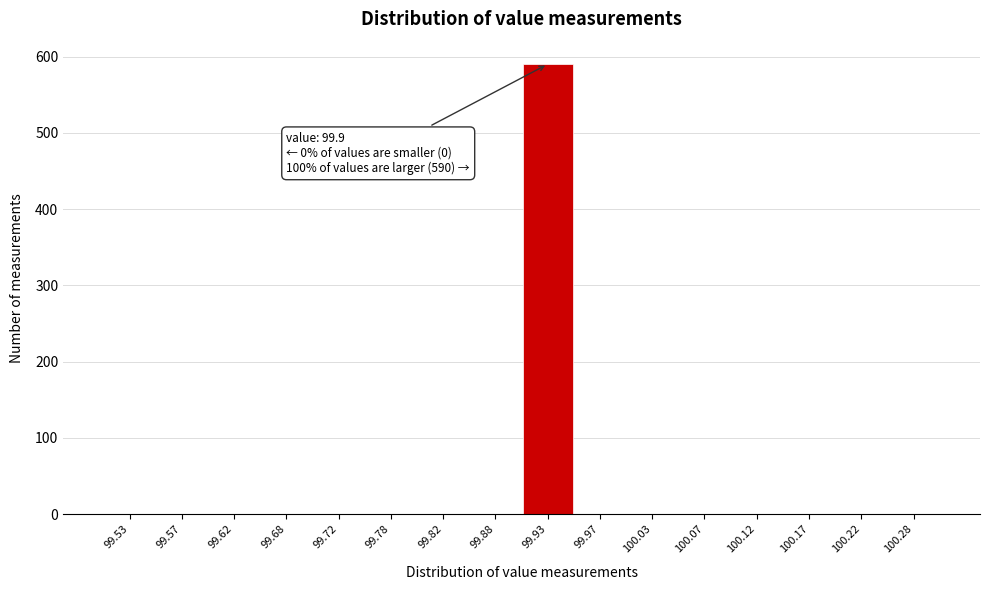

Which range on the x-axis has the tallest bar?

99.90 to 99.95